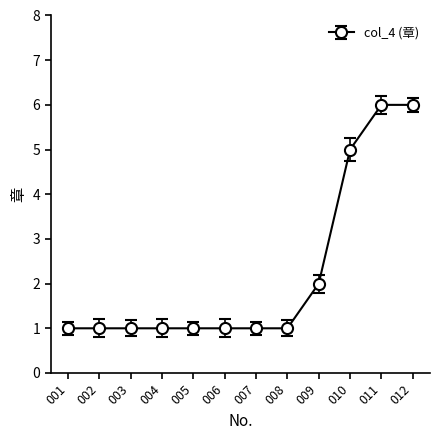

Reading left to right, what are all the values shown in this chart?

001=1	002=1	003=1	004=1	005=1	006=1	007=1	008=1	009=2	010=5	011=6	012=6